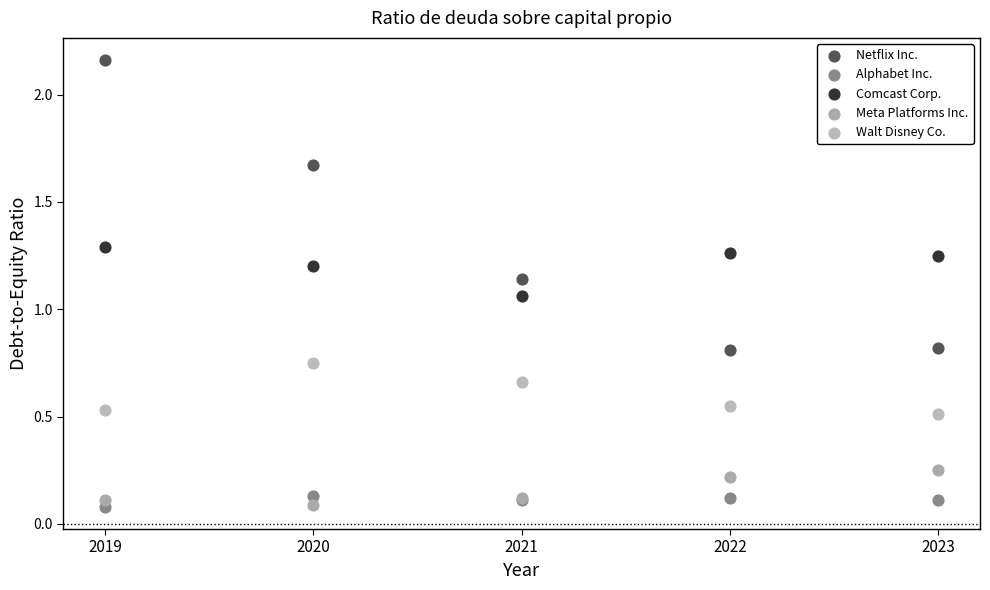

Which series has the widest spread of Y values?

Netflix Inc.